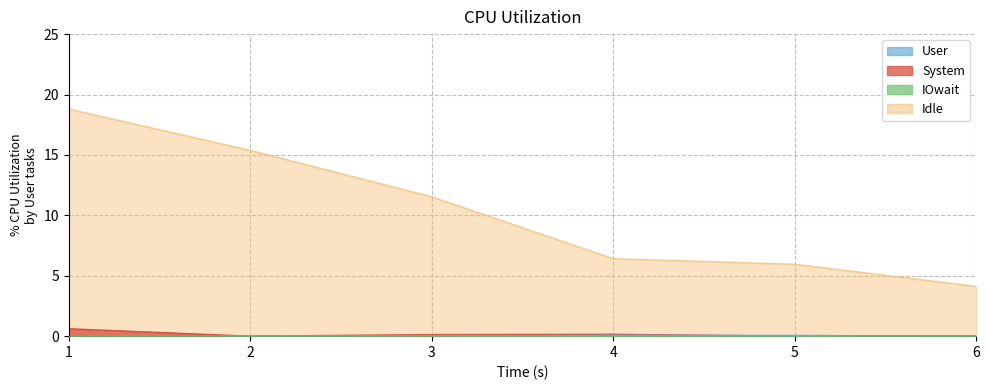

Which series changed the most between 2 and 3?

Idle